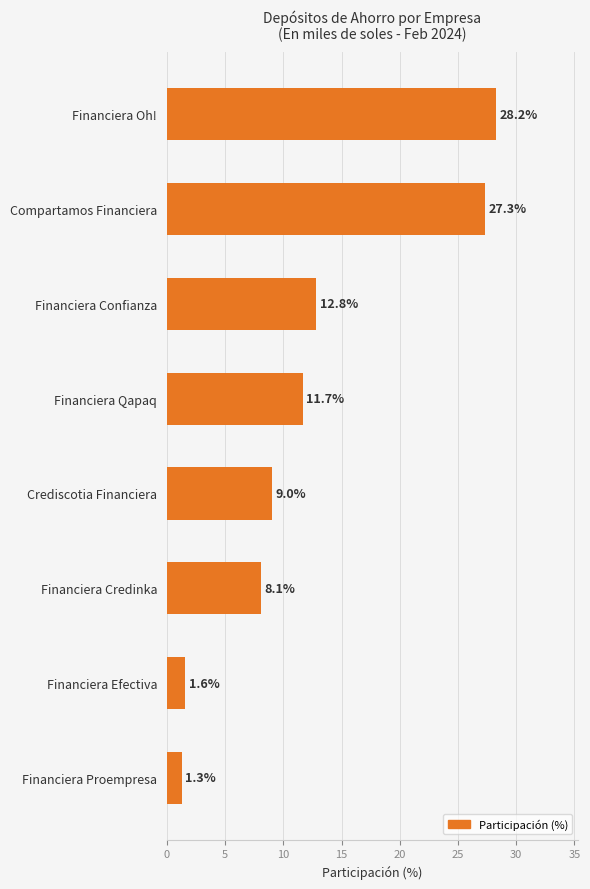

At which label is the value closest to 14?

Financiera Confianza